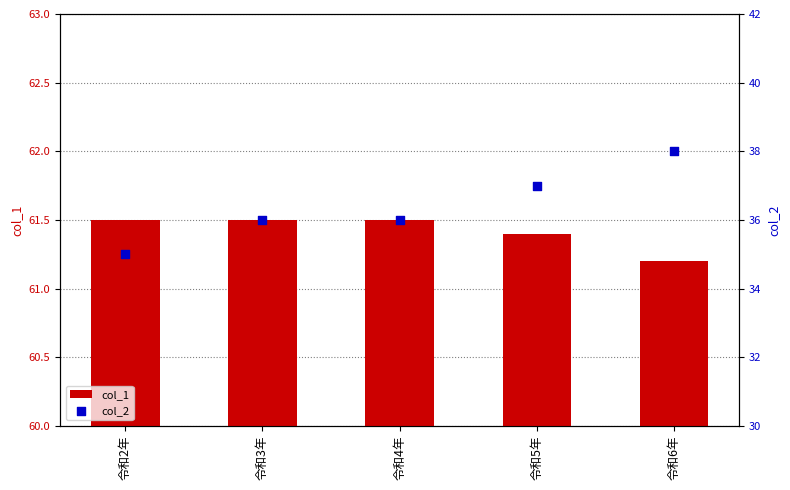

What are all the series names shown in the legend?

col_1, col_2